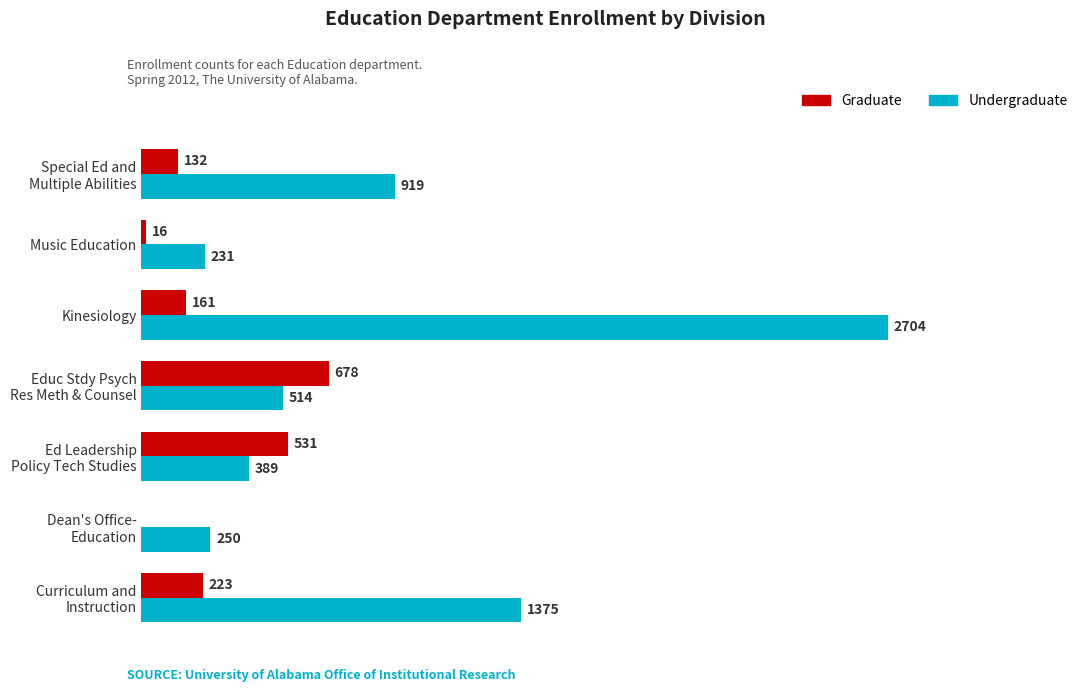

At which category is the sum across all series the highest?

Kinesiology